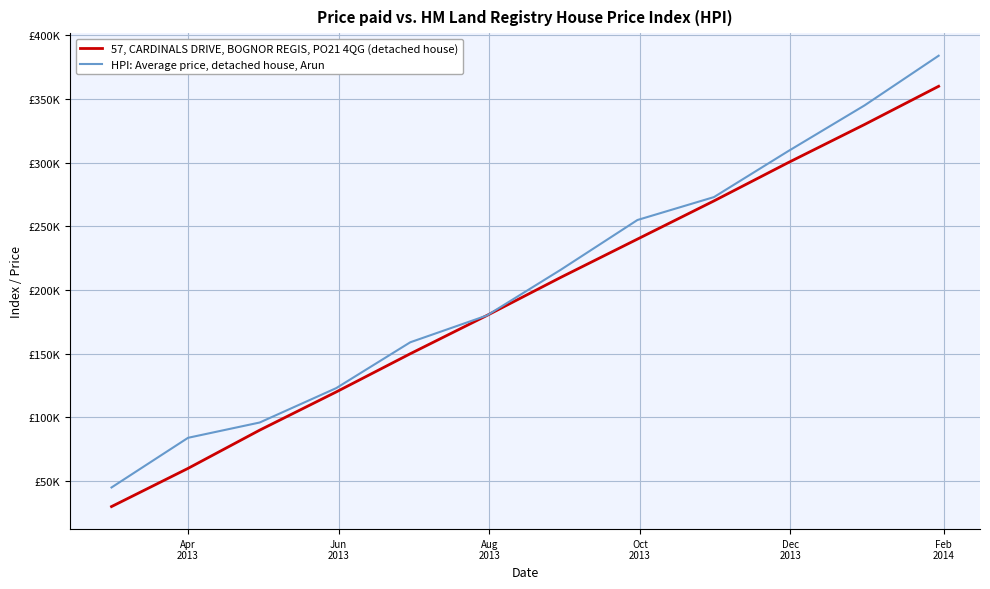

What are all the series names shown in the legend?

57, CARDINALS DRIVE, BOGNOR REGIS, PO21 4QG (detached house), HPI: Average price, detached house, Arun